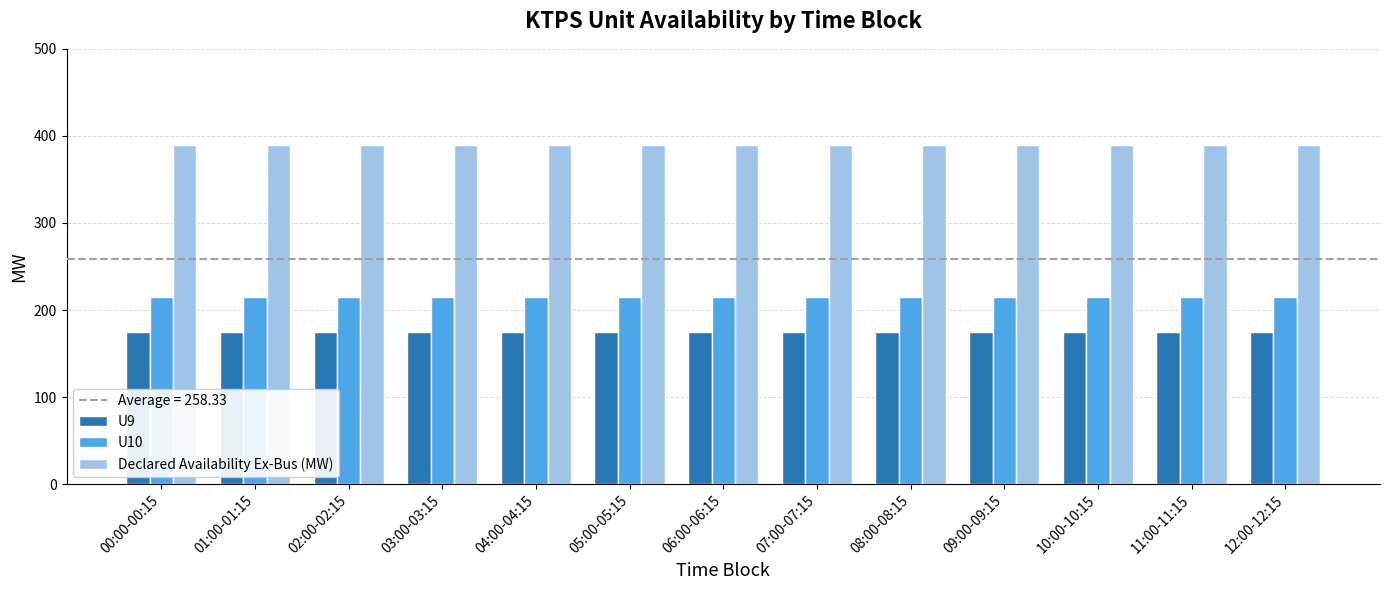

What is the label of the 5th bar from the right?

08:00-08:15